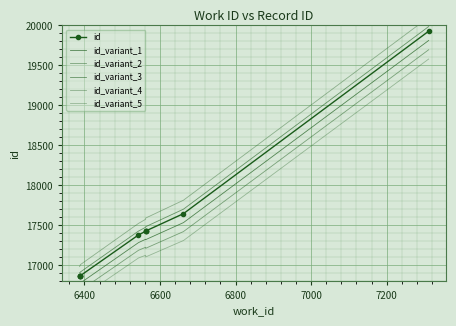

True or false: id_variant_5 and id_variant_2 intersect in this chart.

False